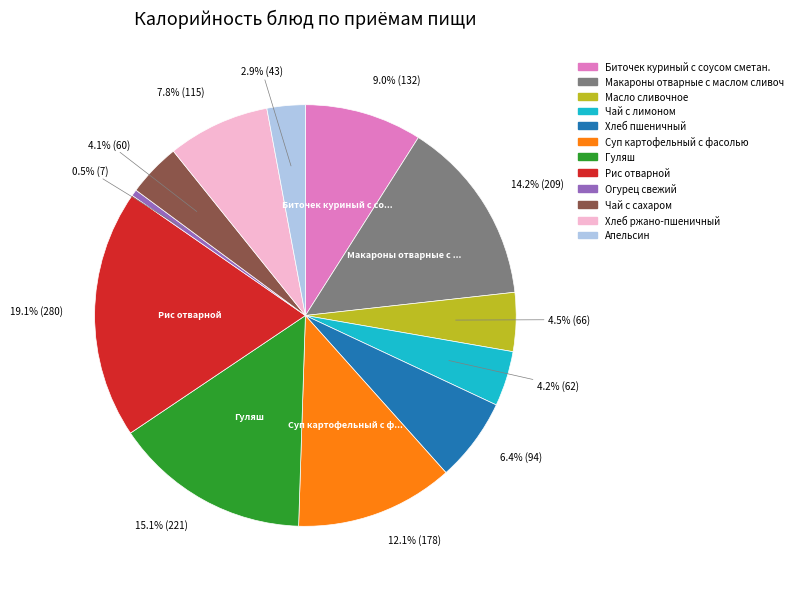

What is the largest slice in the pie chart?

Рис отварной